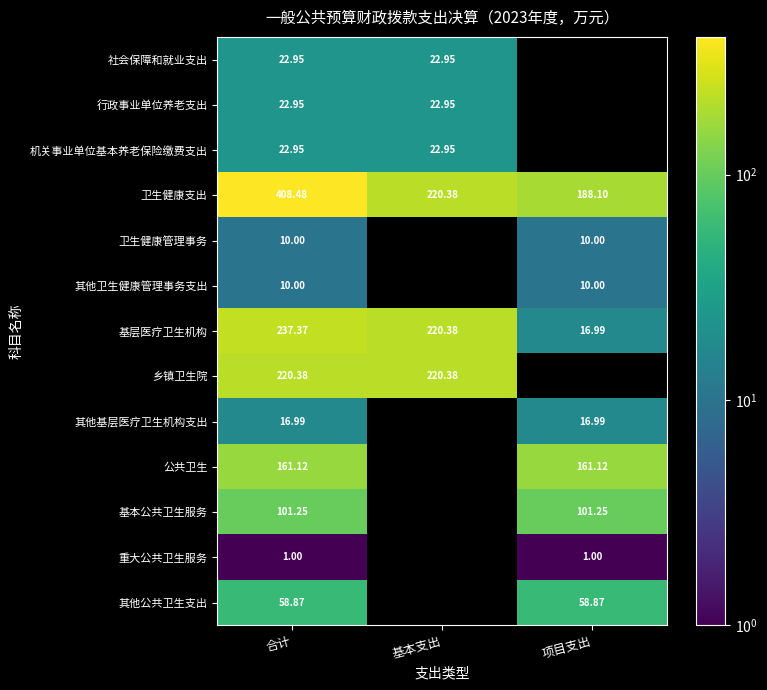

What is the sum of the 基层医疗卫生机构 values at 基本支出 and 合计?

457.8